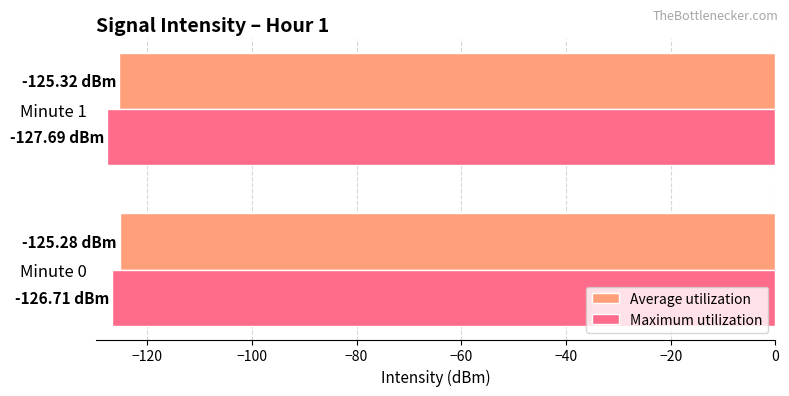

What is the sum of the Maximum utilization values at Minute 0 and Minute 1?

-254.4